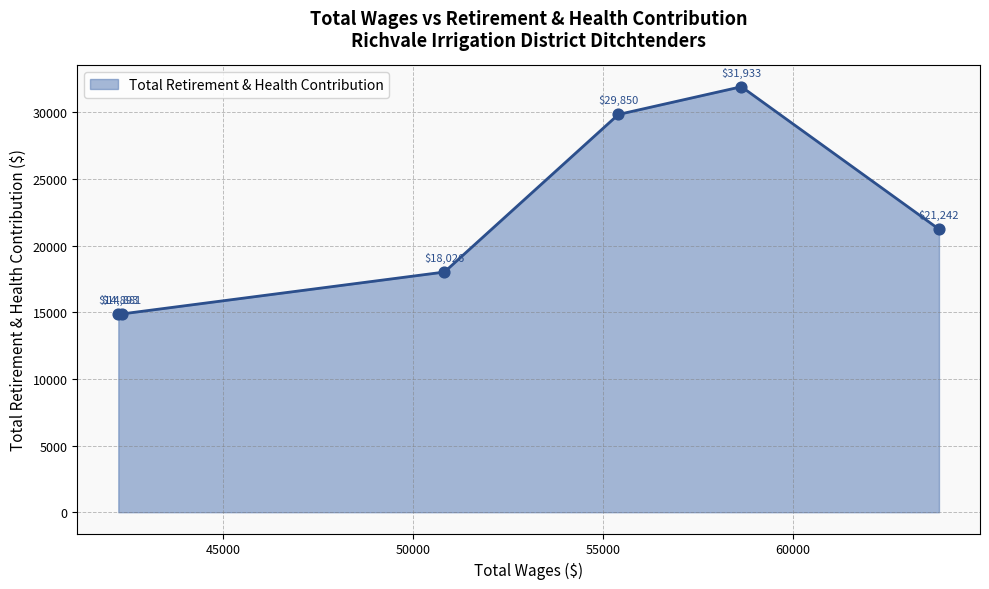

What is the difference between the maximum and minimum values?

17052